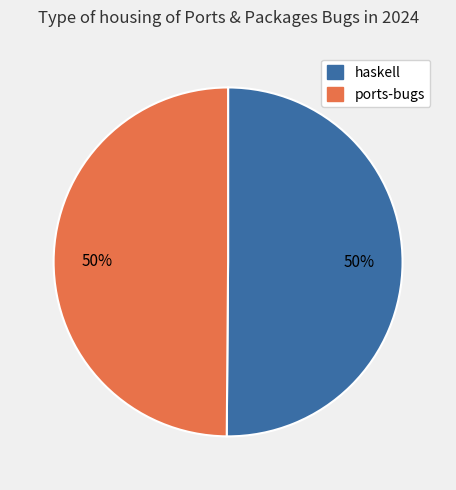

Do ports-bugs and haskell together represent more than half of the pie?

Yes